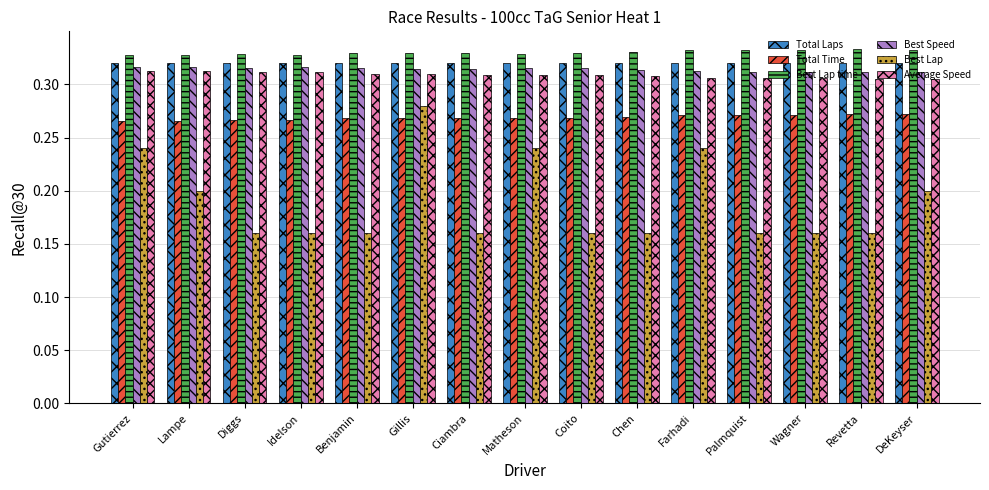

What is the sum of the Total Time values at DeKeyser and Farhadi?

0.5